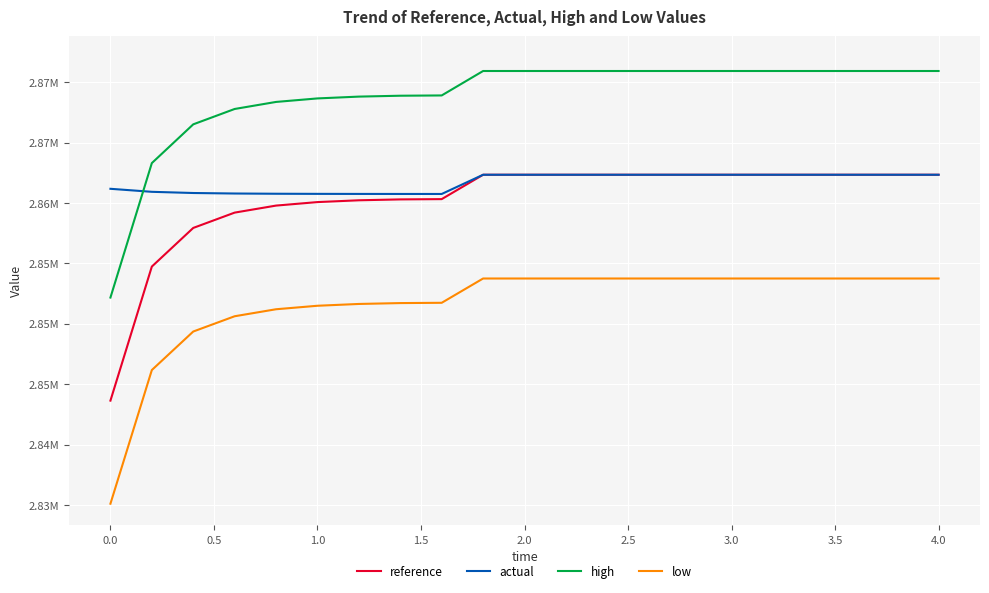

What is the sum of all reference values?

60064347.2